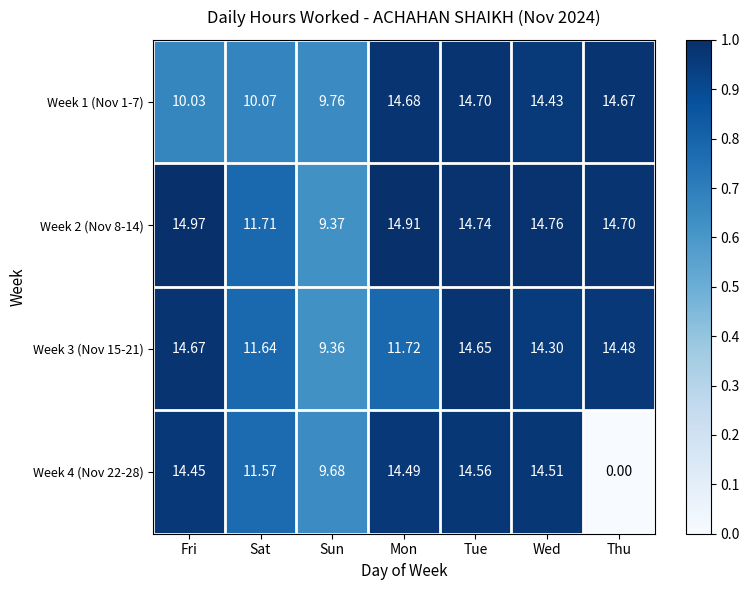

At which category is the sum across all series the highest?

Tue